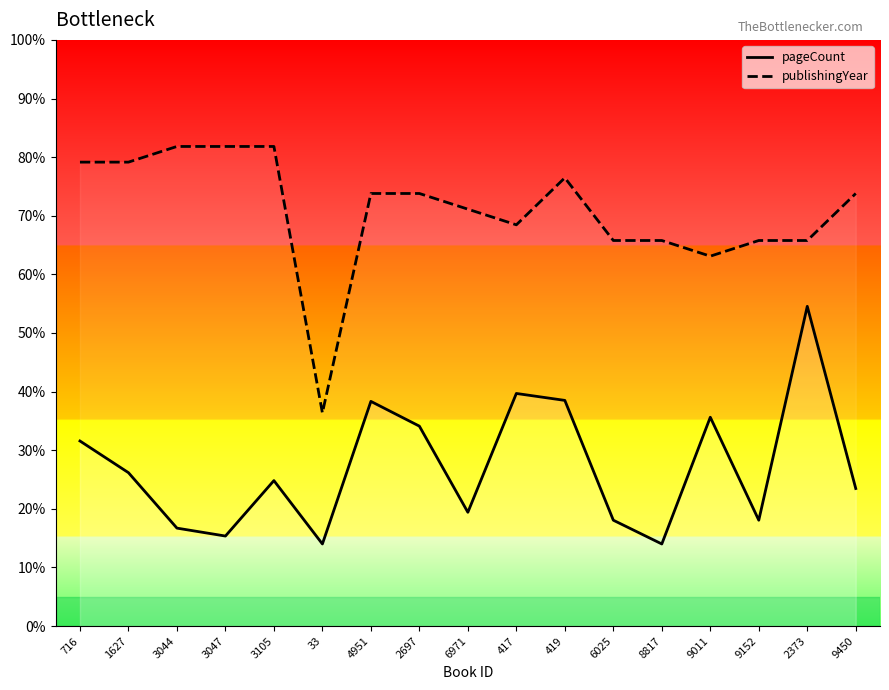

The value of publishingYear at 3047 is 900.0. True or false?

True